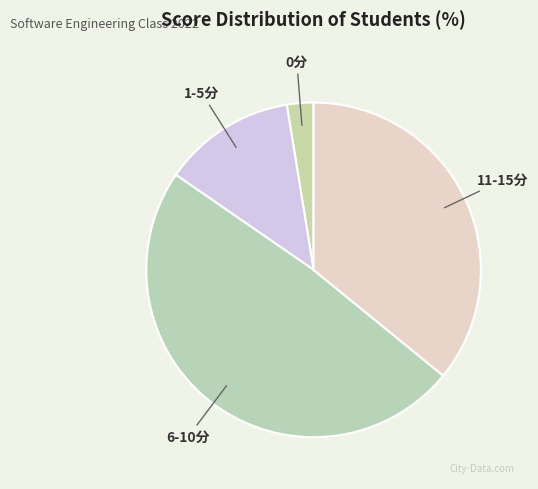

How many slices are in this pie chart?

4